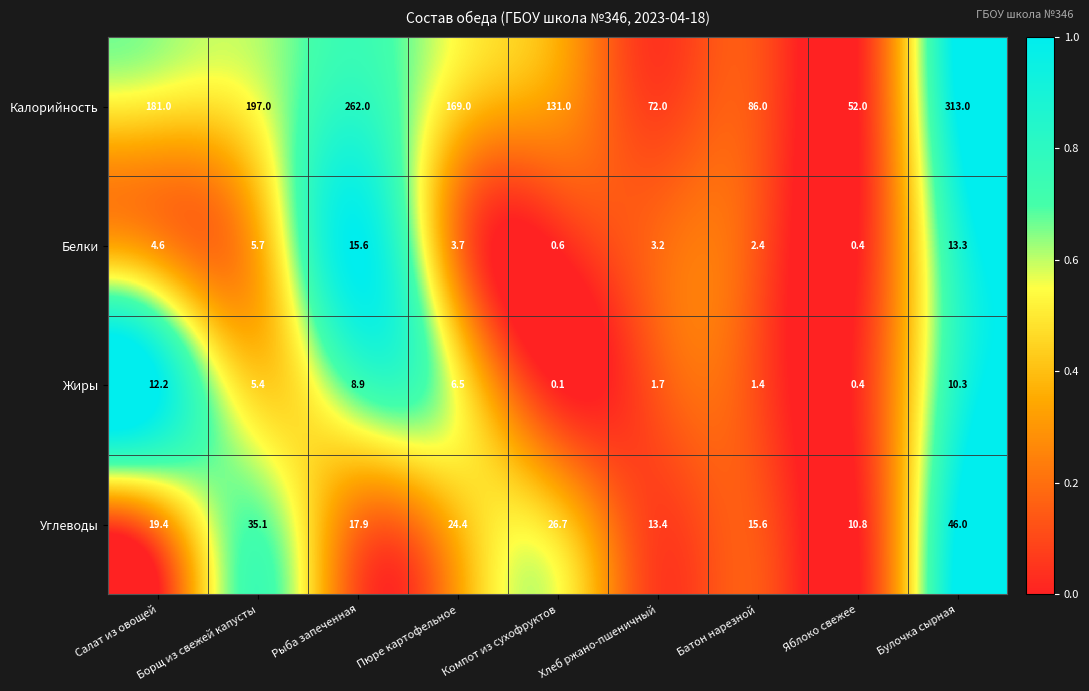

Is it true that Жиры equals 12.2 at Салат из овощей?

True